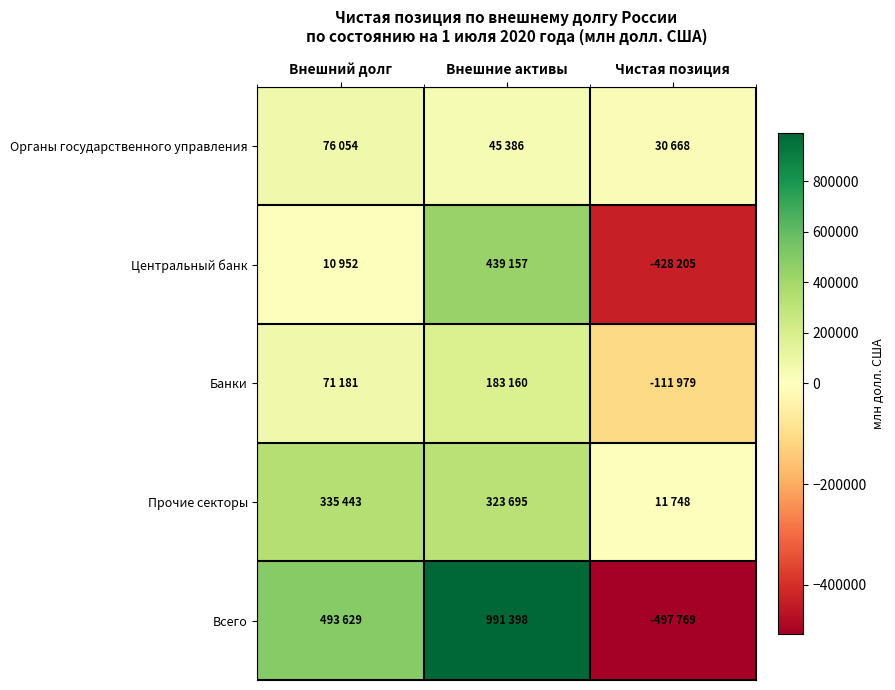

Reading left to right, what are all the values shown in this chart?

Органы государственного управления: Внешний долг=76054	Внешние активы=45386	Чистая позиция=30668
Центральный банк: Внешний долг=10952	Внешние активы=439157	Чистая позиция=-428205
Банки: Внешний долг=71181	Внешние активы=183160	Чистая позиция=-111979
Прочие секторы: Внешний долг=335443	Внешние активы=323695	Чистая позиция=11748
Всего: Внешний долг=493629	Внешние активы=991398	Чистая позиция=-497769